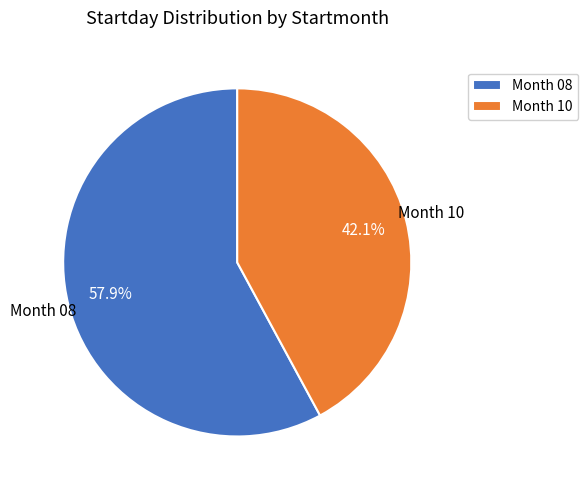

Which category has the biggest portion of the pie?

Month 08